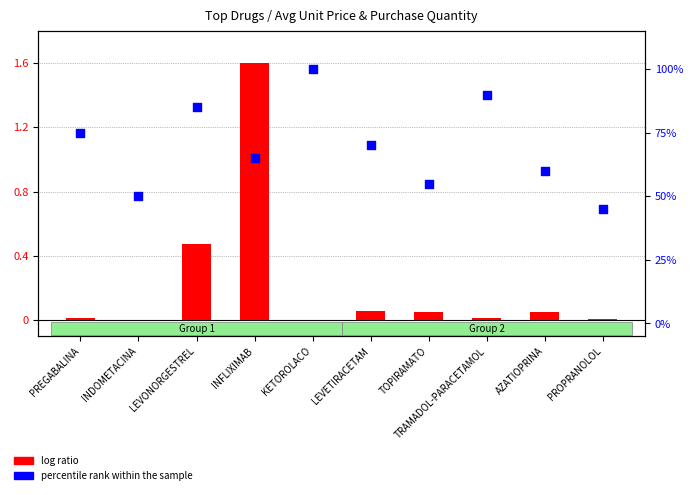

Is the value of log ratio at INDOMETACINA greater than the value of percentile rank within the sample at PROPRANOLOL?

No